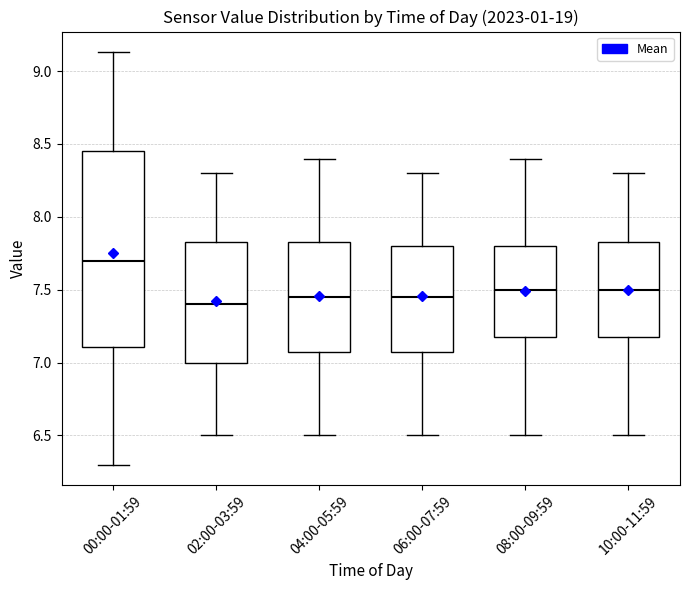

Reading left to right, read every box against the y-axis: the position of its median line, the range the box covers, and the ends of its whiskers. The values are not printed on the chart, so give them approximately, as read against the axis.

00:00-01:59: median 7.70, box 7.10 to 8.45, whiskers 6.30 to 9.15
02:00-03:59: median 7.40, box 7.00 to 7.85, whiskers 6.50 to 8.30
04:00-05:59: median 7.45, box 7.10 to 7.85, whiskers 6.50 to 8.40
06:00-07:59: median 7.45, box 7.10 to 7.80, whiskers 6.50 to 8.30
08:00-09:59: median 7.50, box 7.20 to 7.80, whiskers 6.50 to 8.40
10:00-11:59: median 7.50, box 7.20 to 7.85, whiskers 6.50 to 8.30